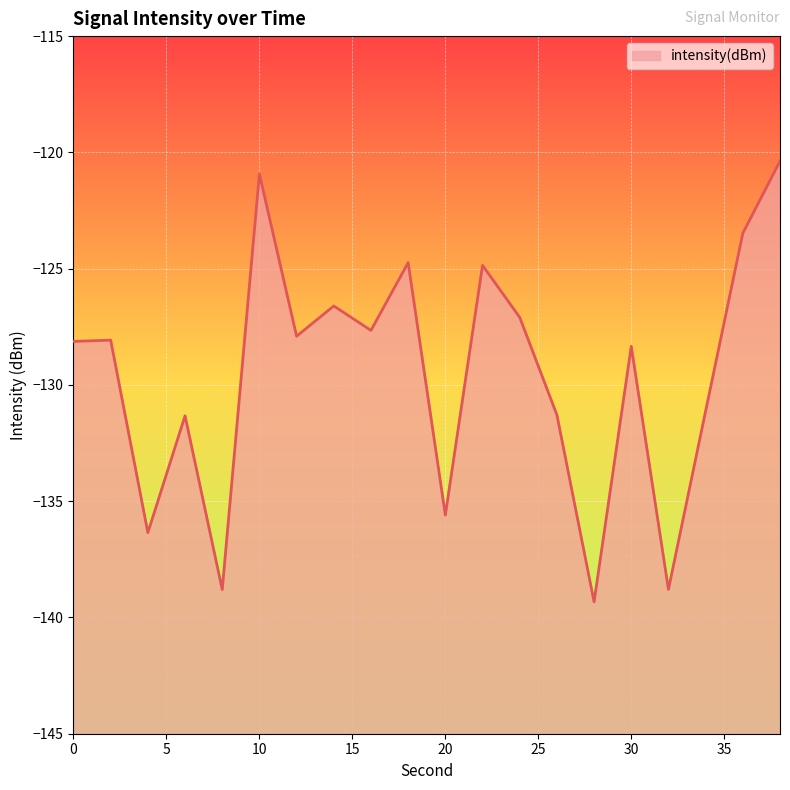

What value does the data have at 30?

-128.3